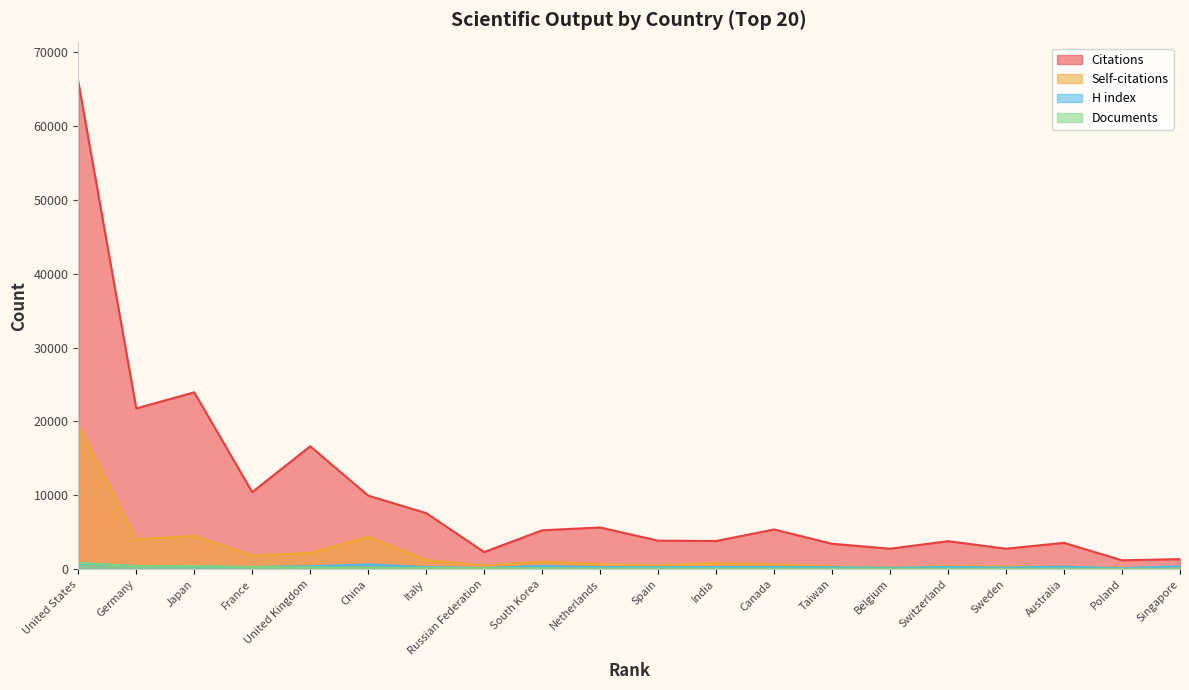

Is it true that Citations equals 7588 at Italy?

True